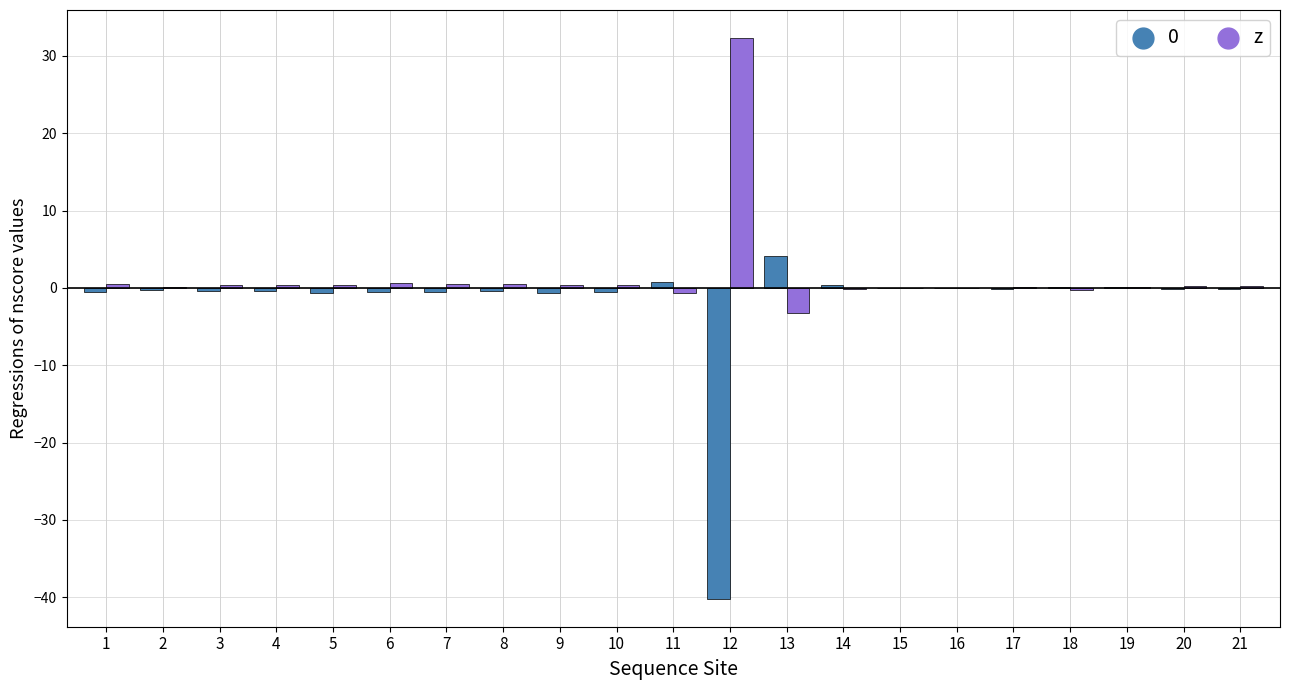

What is the greatest value displayed?

32.3